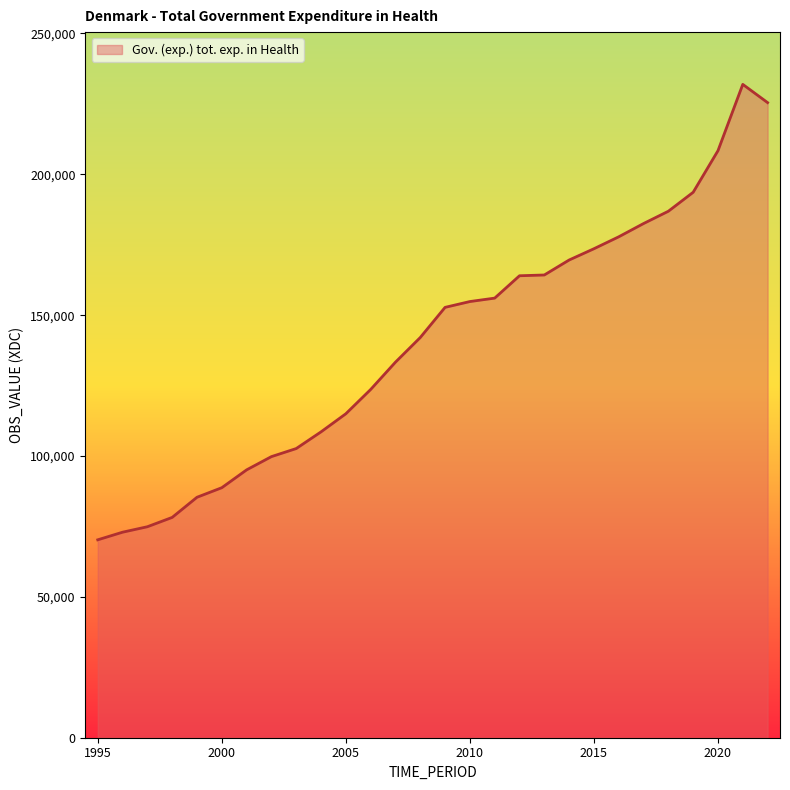

What is the greatest value displayed?

231926